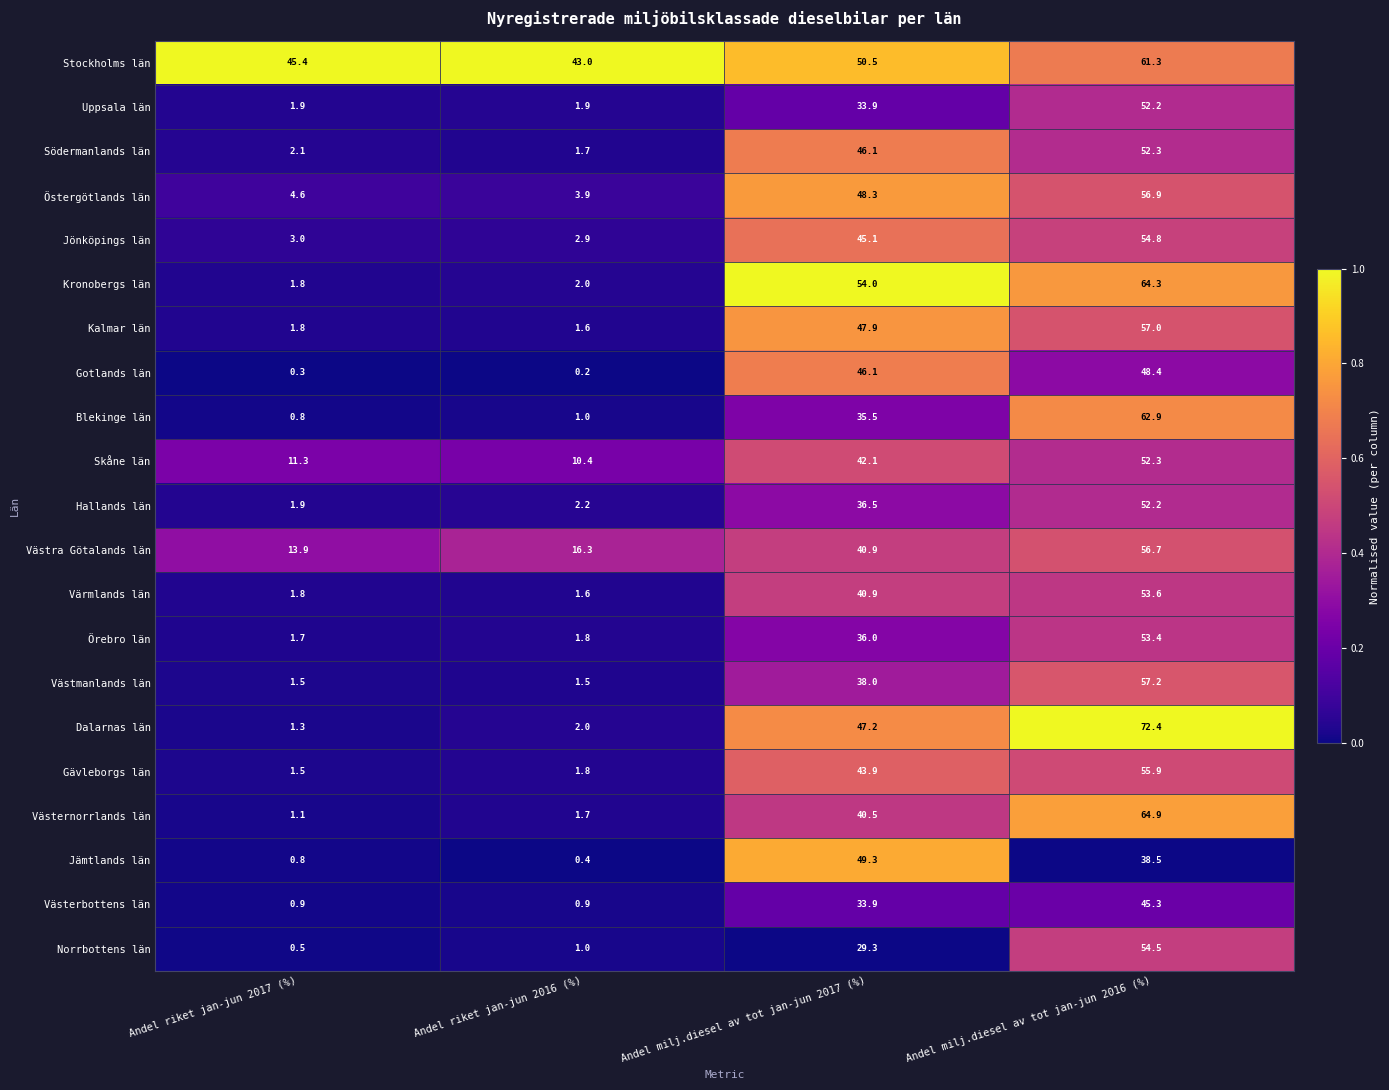

What is the difference between the maximum and second lowest values in the Blekinge län series?

61.9